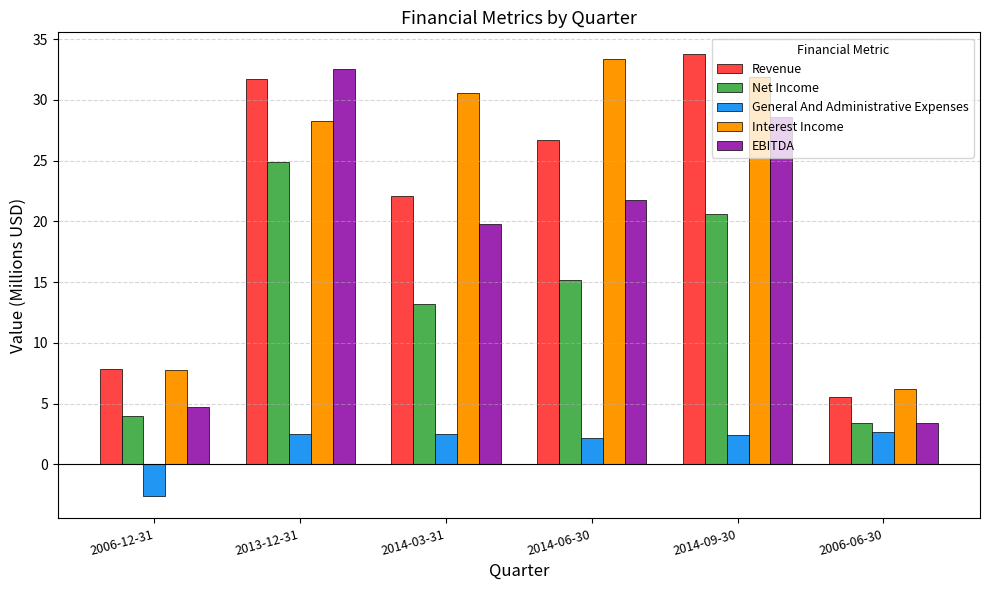

What are all the series names shown in the legend?

Revenue, Net Income, General And Administrative Expenses, Interest Income, EBITDA